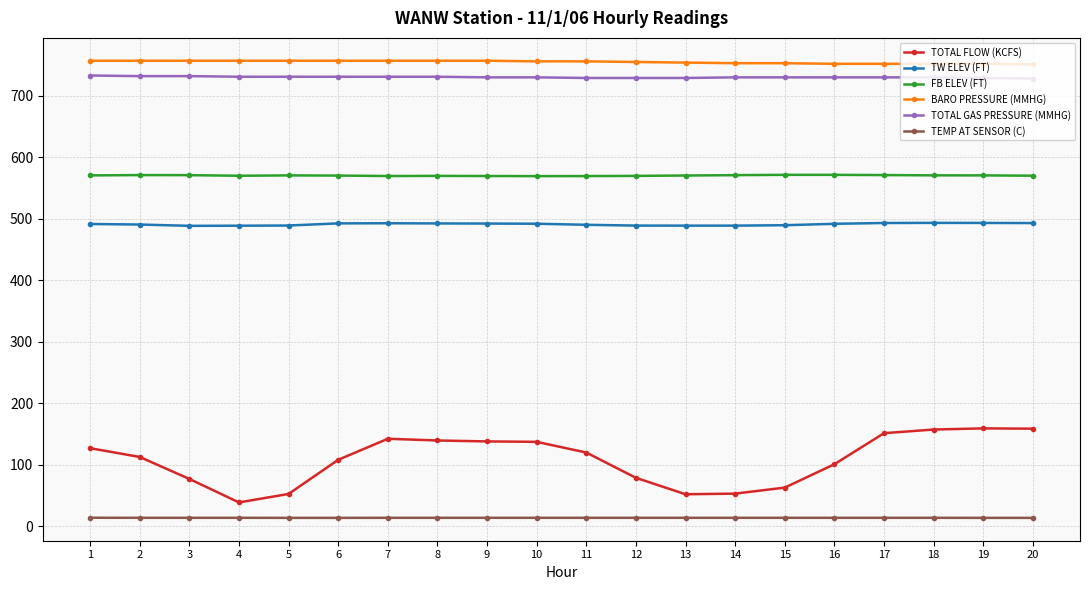

The value of TOTAL FLOW (KCFS) at 13 is 52.2. True or false?

True